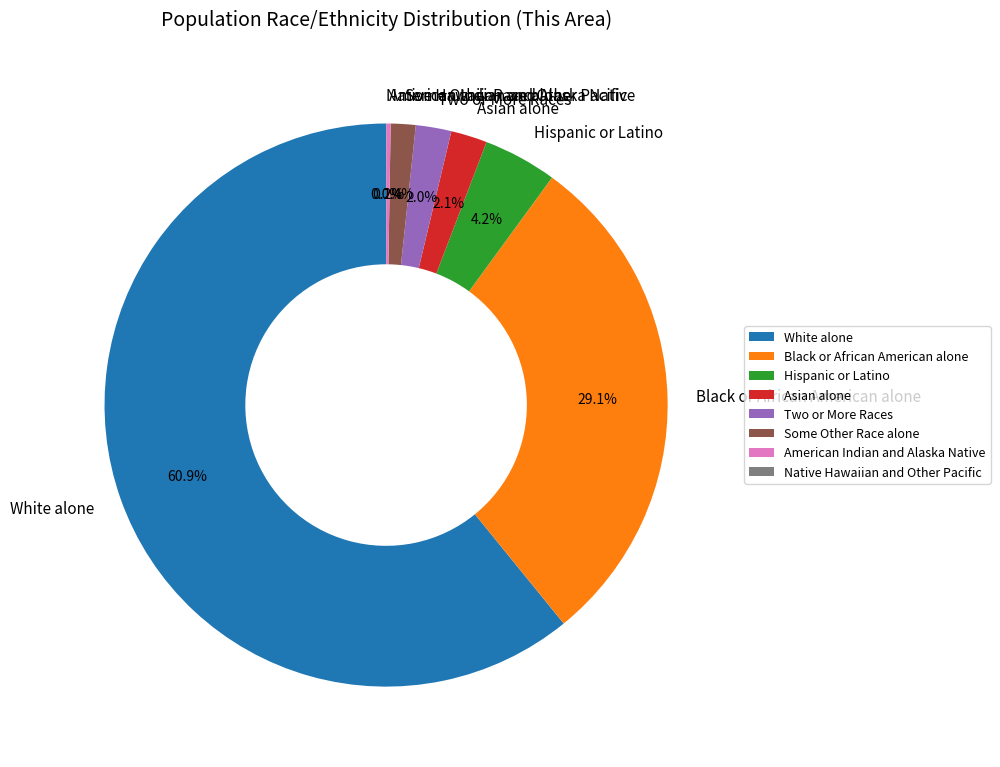

Which category has the biggest portion of the pie?

White alone